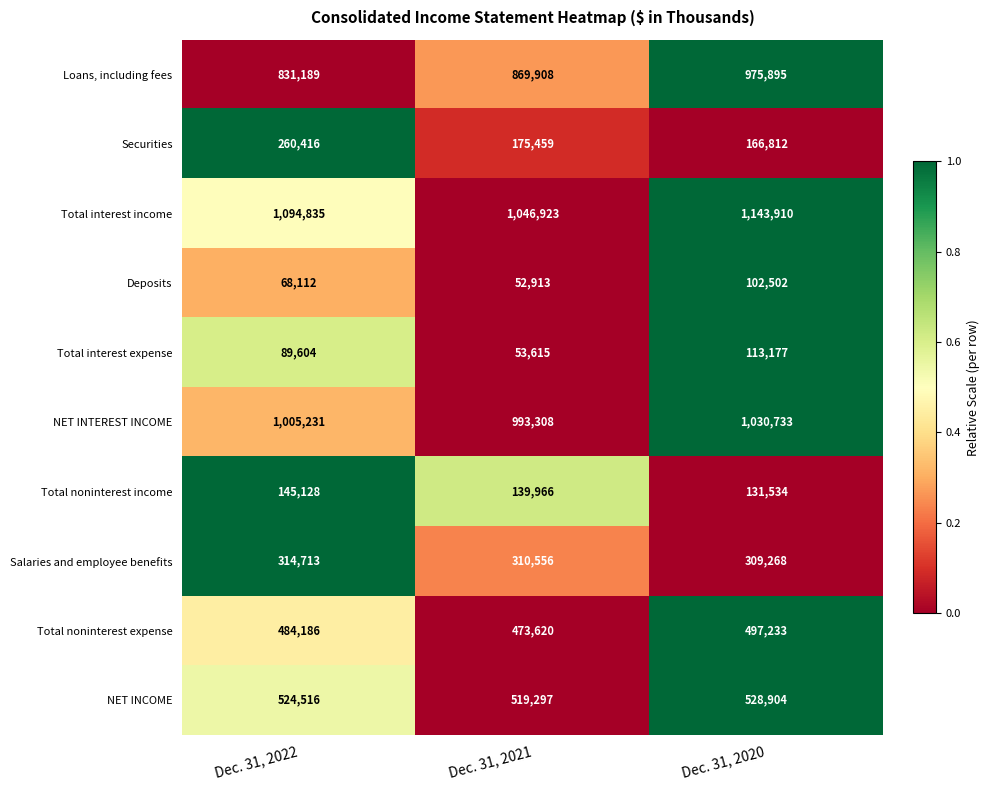

Where is NET INCOME nearest to the value 524100?

Dec. 31, 2022